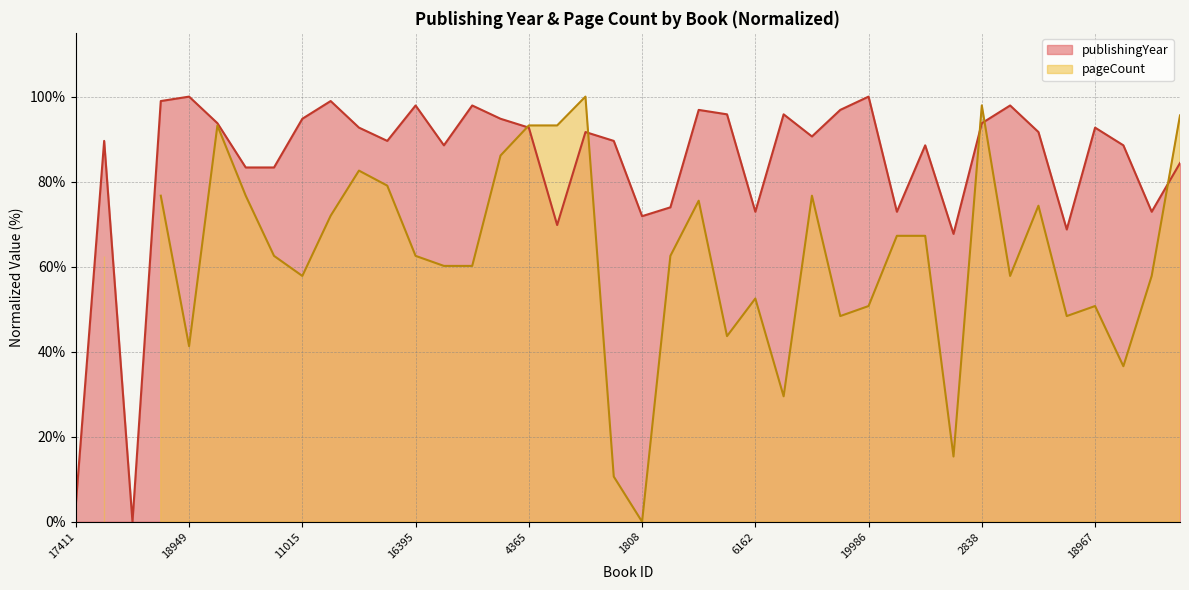

Rank the categories by value from lowest to highest.

12804, 17411, 12821, 17175, 9229, 1808, 6162, 6164, 17433, 6160, 3335, 9735, 2842, 6156, 8724, 8216, 11012, 10251, 18446, 9234, 11021, 19734, 2826, 4365, 18967, 1543, 2838, 11015, 2829, 20241, 7954, 13584, 19730, 16395, 16396, 16662, 16389, 16392, 18949, 19986